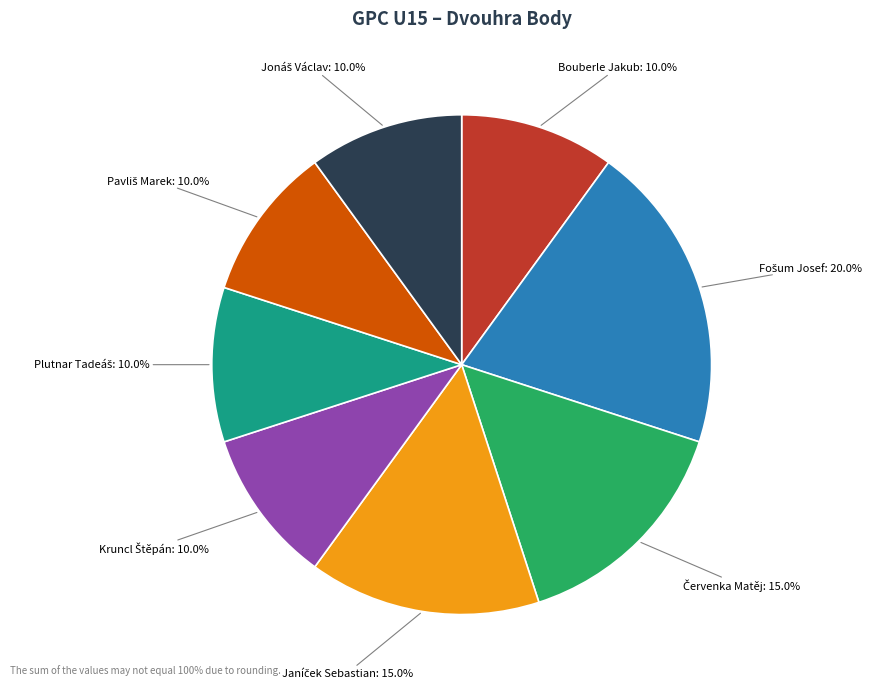

Does any single category account for the majority?

No